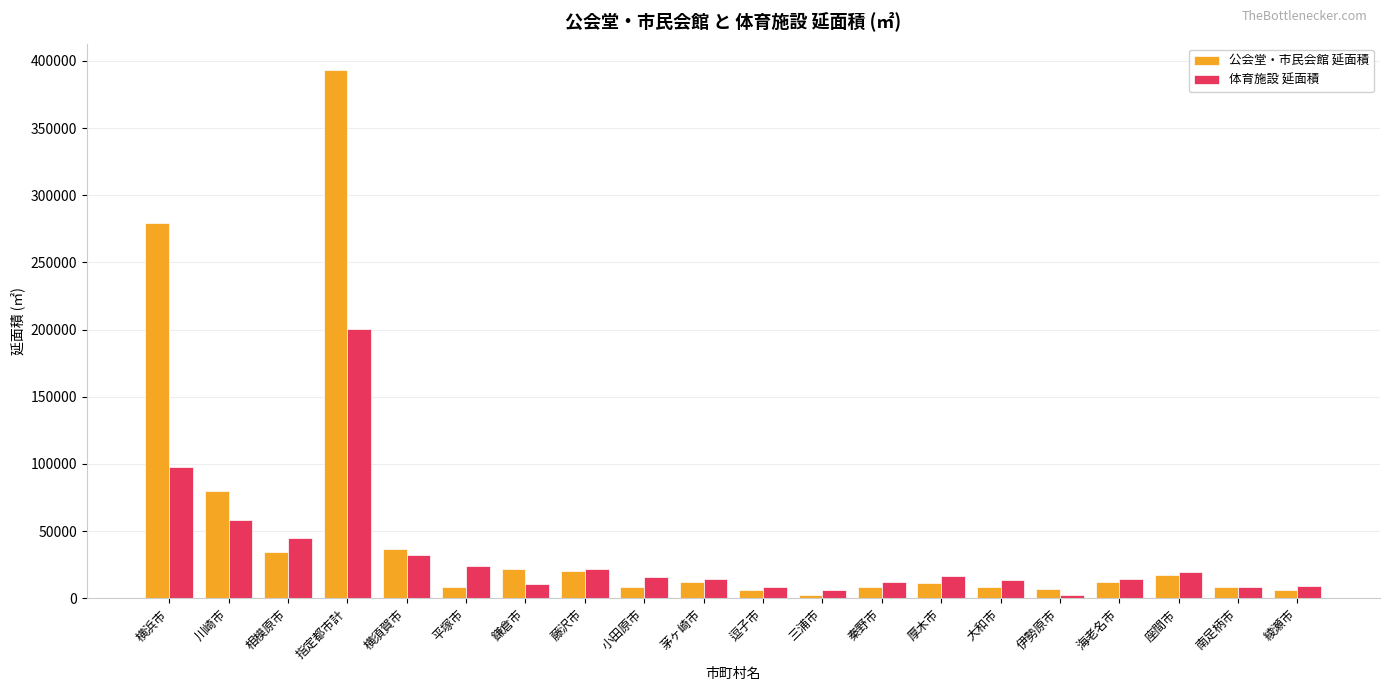

What is the spread (max minus min) of values at 平塚市?

15476